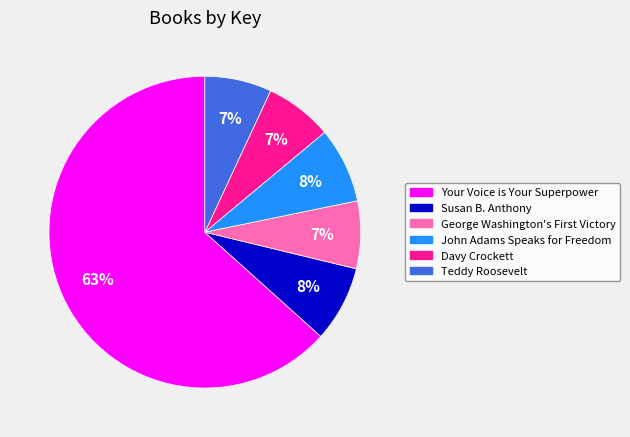

What is the largest slice in the pie chart?

Your Voice is Your Superpower